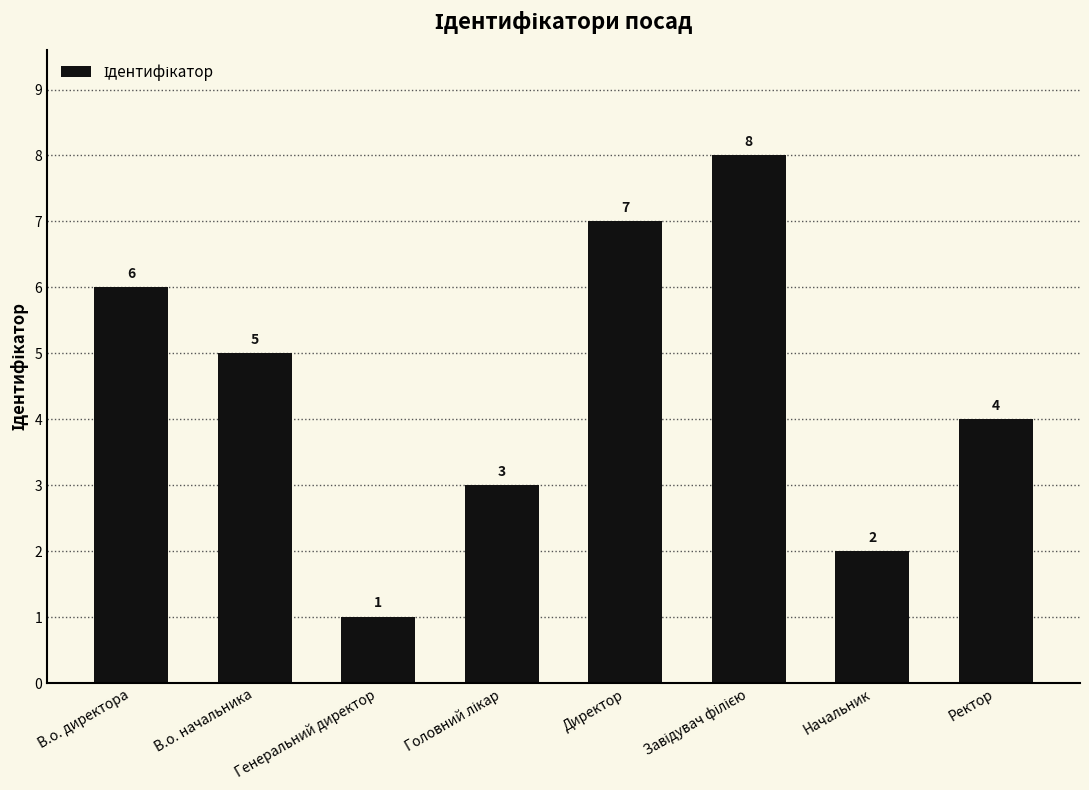

How many categories are shown in the chart?

8